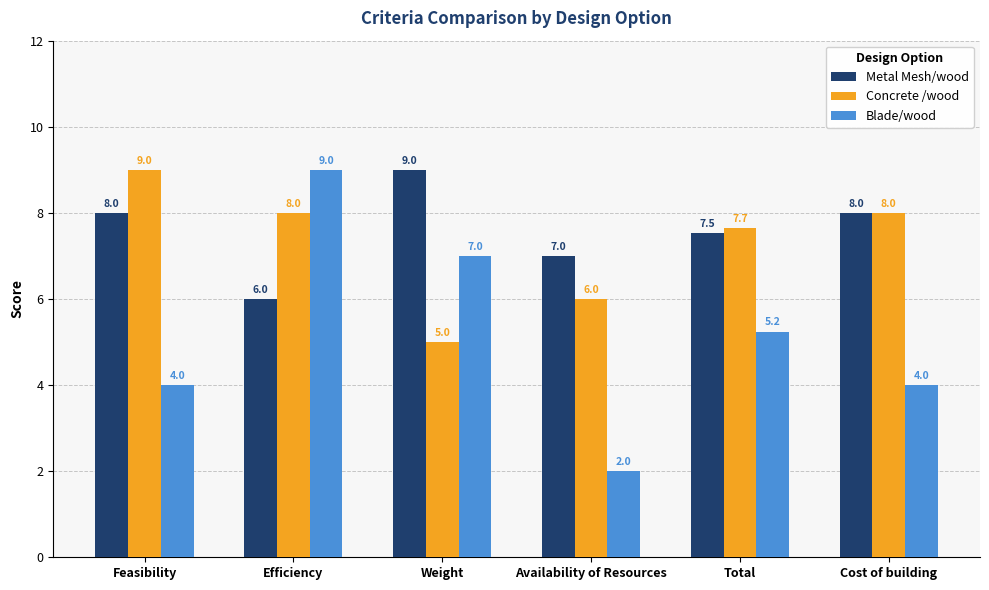

Rank the series at Efficiency from highest to lowest value.

Blade/wood, Concrete /wood, Metal Mesh/wood